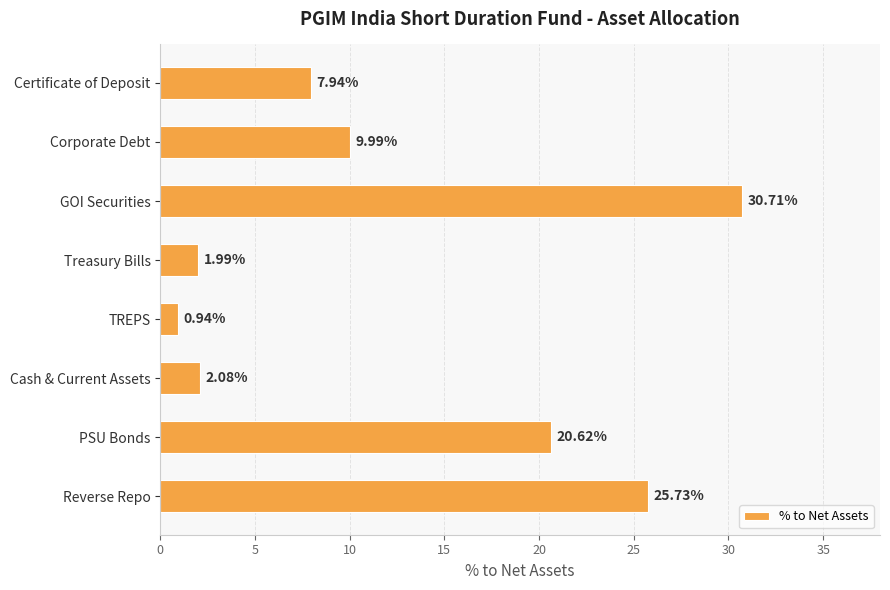

At which label is the value closest to 15?

Corporate Debt